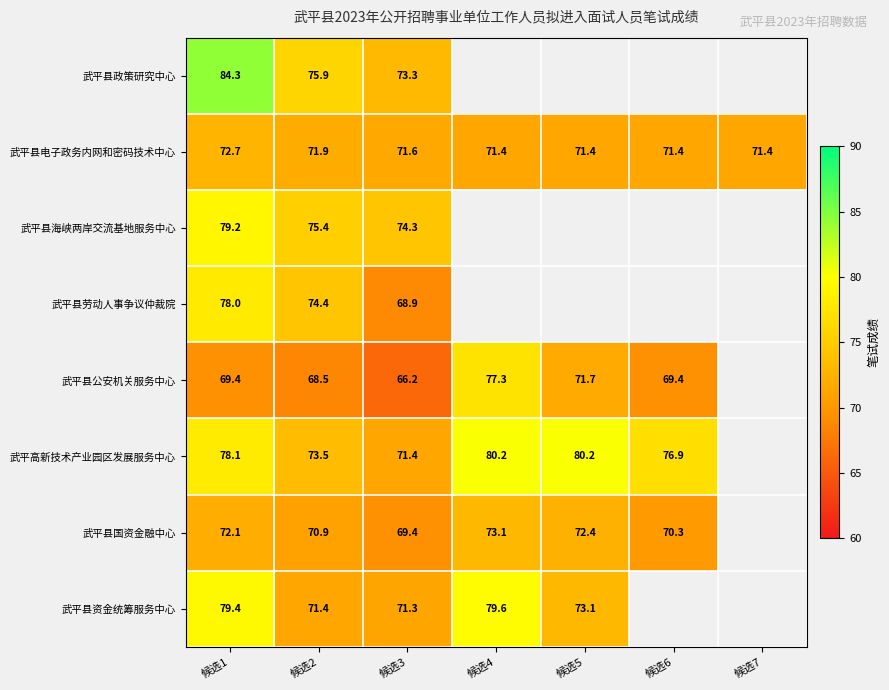

What is the maximum value shown in the chart?

84.3